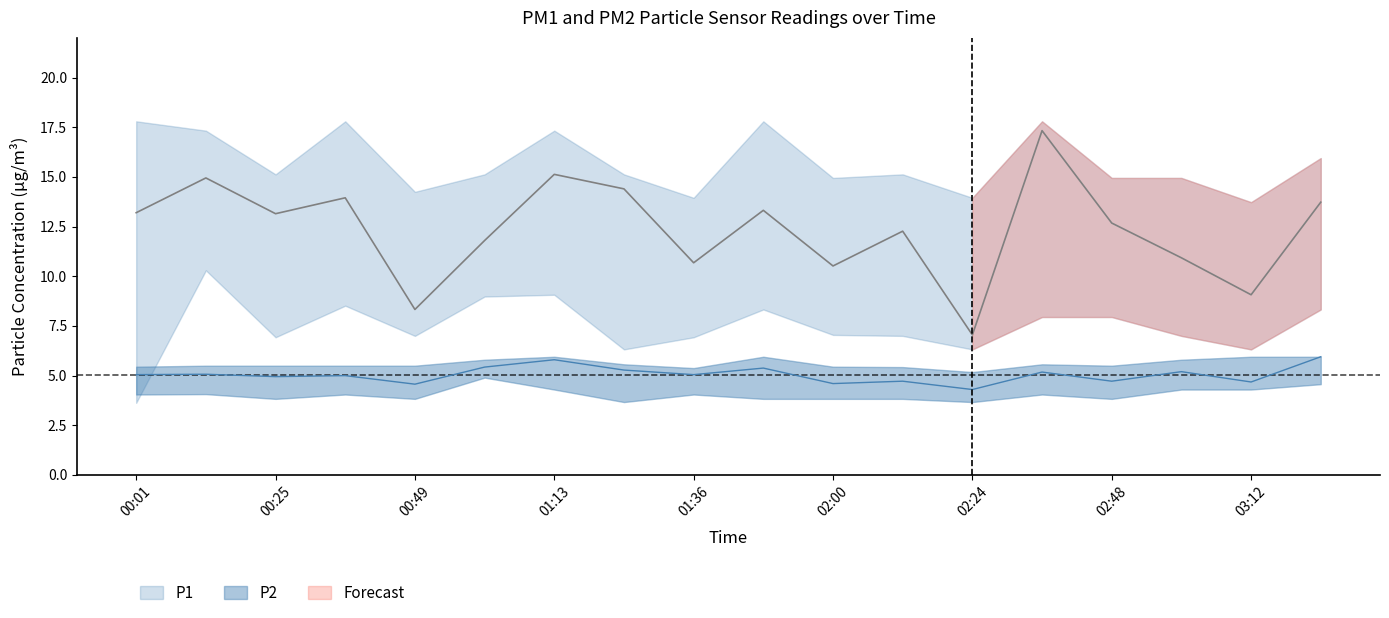

Is it true that P1_upper equals 17.8 at 02:36?

True